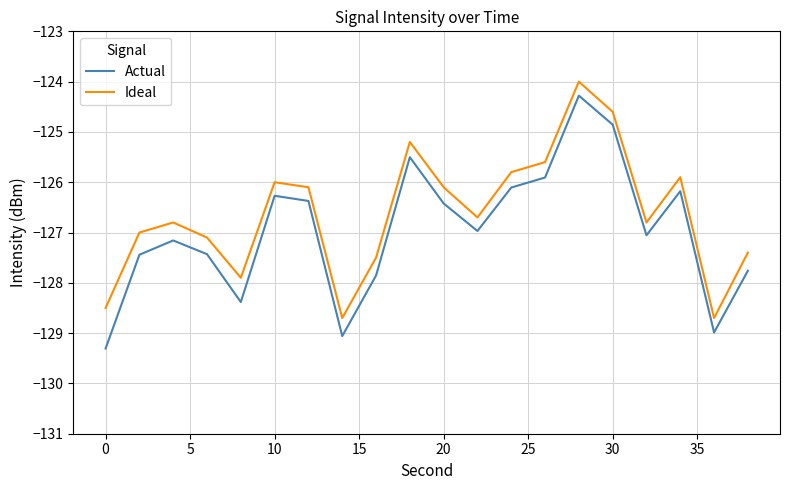

What is the difference between the maximum and minimum values in the Ideal series?

4.7